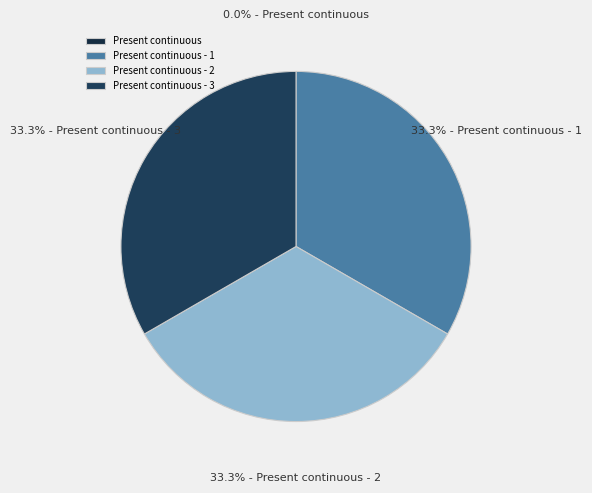

Is there any slice that represents more than half of the pie?

No